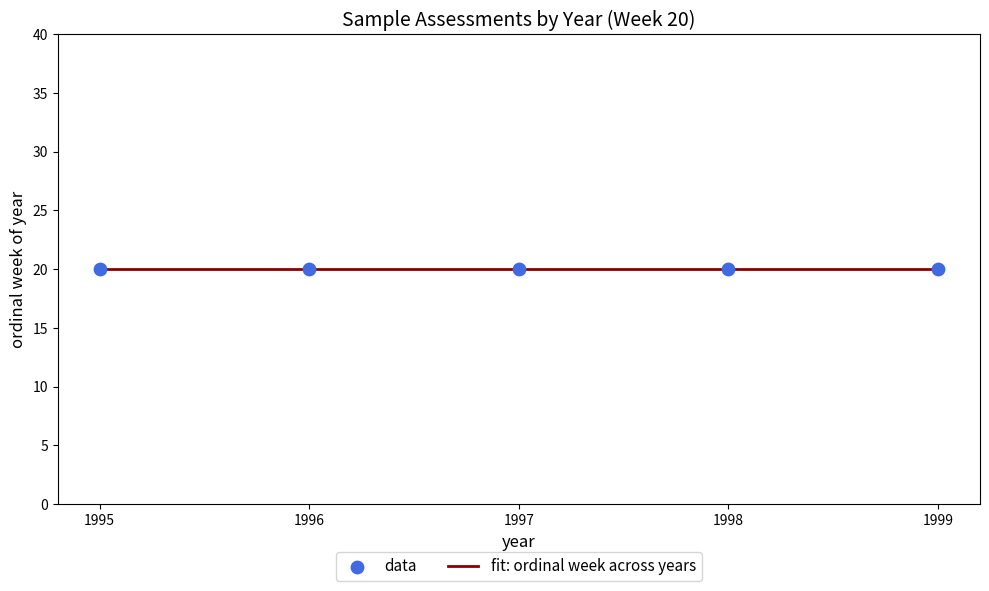

Approximately how many times larger is the value at 20 compared to 20?

1.0